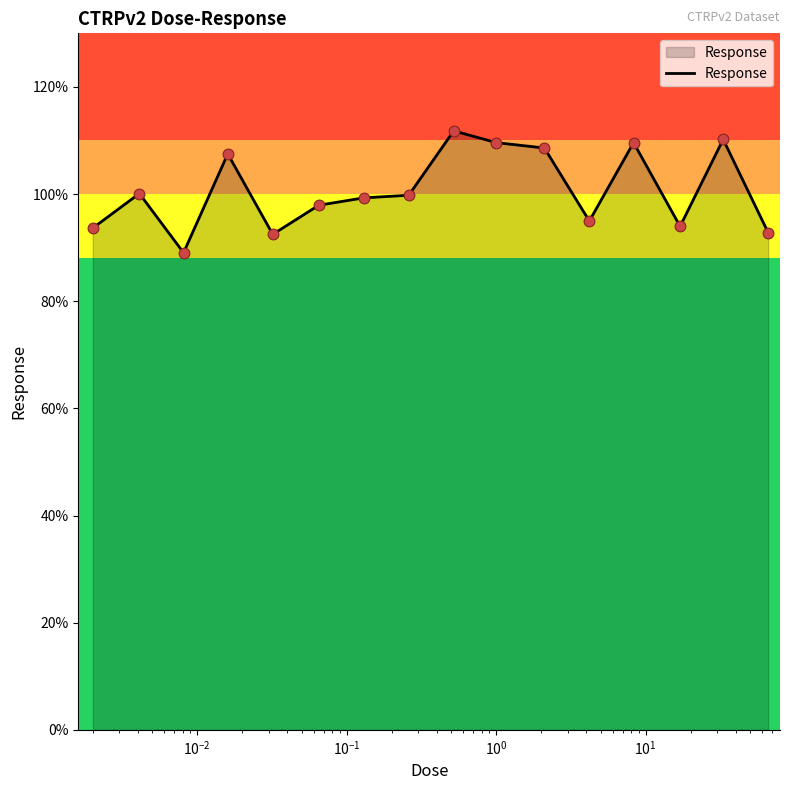

What is the greatest value displayed?

111.8